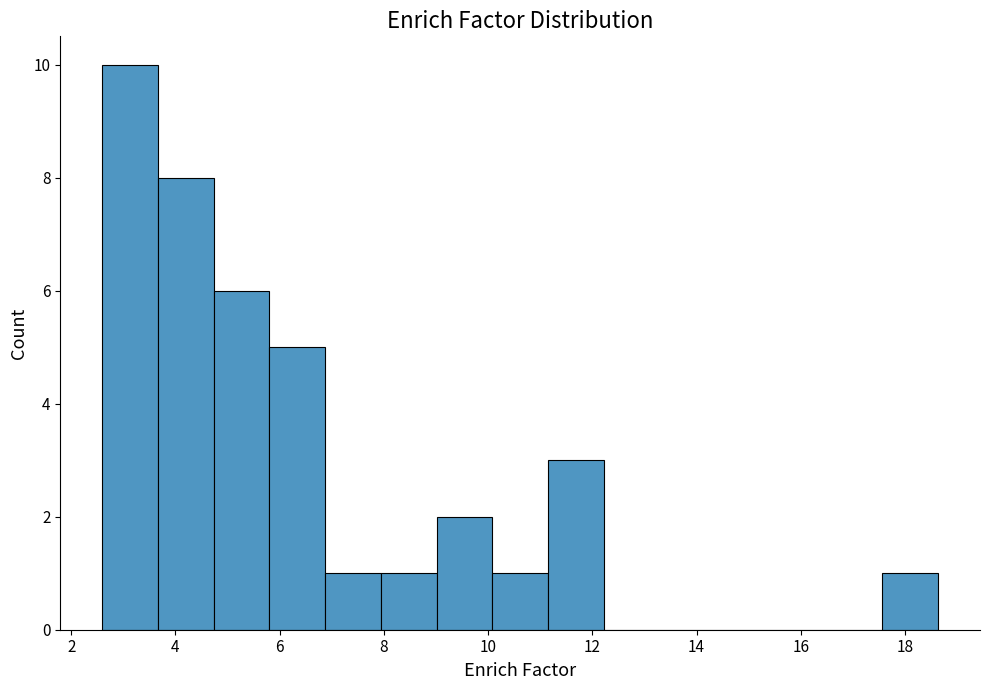

Reading left to right, list every bar in this chart as the range it spans on the x-axis followed by its height. Neither the bar edges nor the heights are printed on the chart, so give them approximately, as read against the axes.

2.6 to 3.6: 10
3.6 to 4.8: 8
4.8 to 5.8: 6
5.8 to 6.8: 5
6.8 to 8.0: 1
8.0 to 9.0: 1
9.0 to 10.0: 2
10.0 to 11.2: 1
11.2 to 12.2: 3
12.2 to 13.2: 0
13.2 to 14.4: 0
14.4 to 15.4: 0
15.4 to 16.4: 0
16.4 to 17.6: 0
17.6 to 18.6: 1